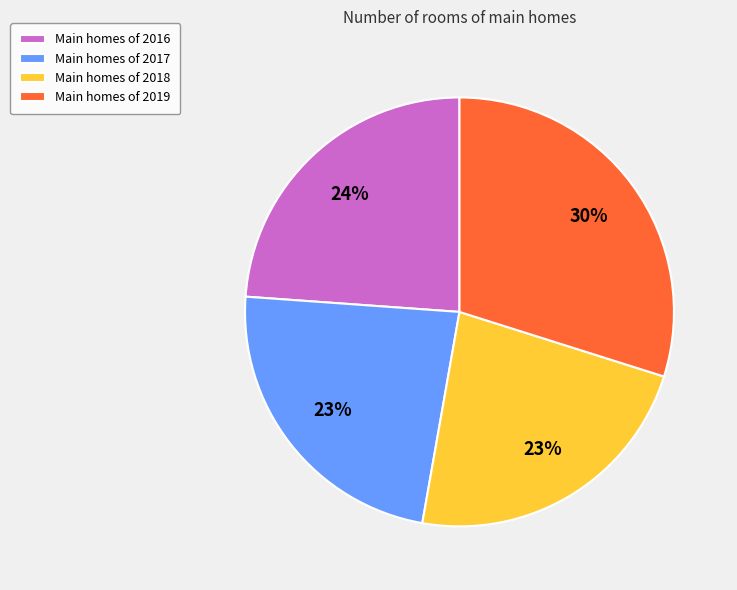

Count the number of slices in the pie.

4